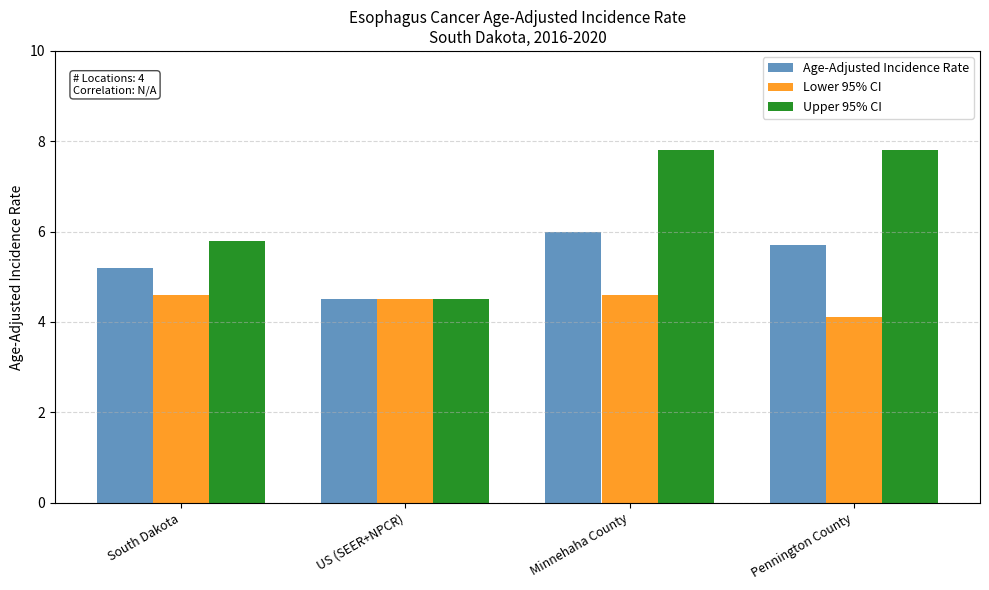

What are all the series names shown in the legend?

Age-Adjusted Incidence Rate, Lower 95% CI, Upper 95% CI